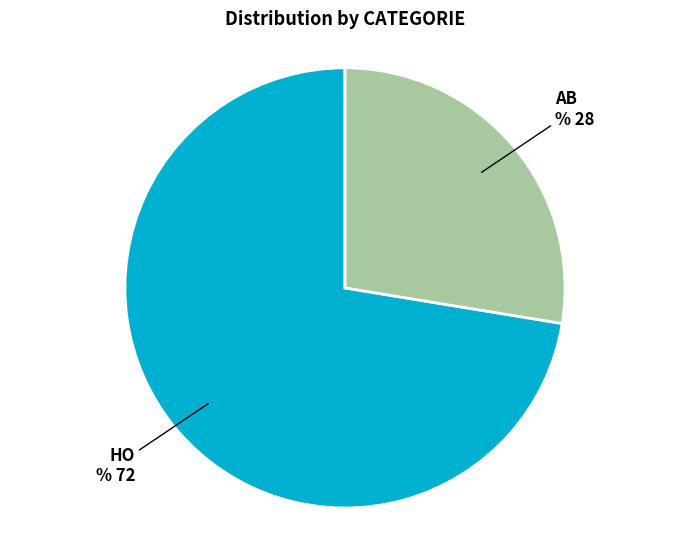

Is there any slice that represents more than half of the pie?

Yes